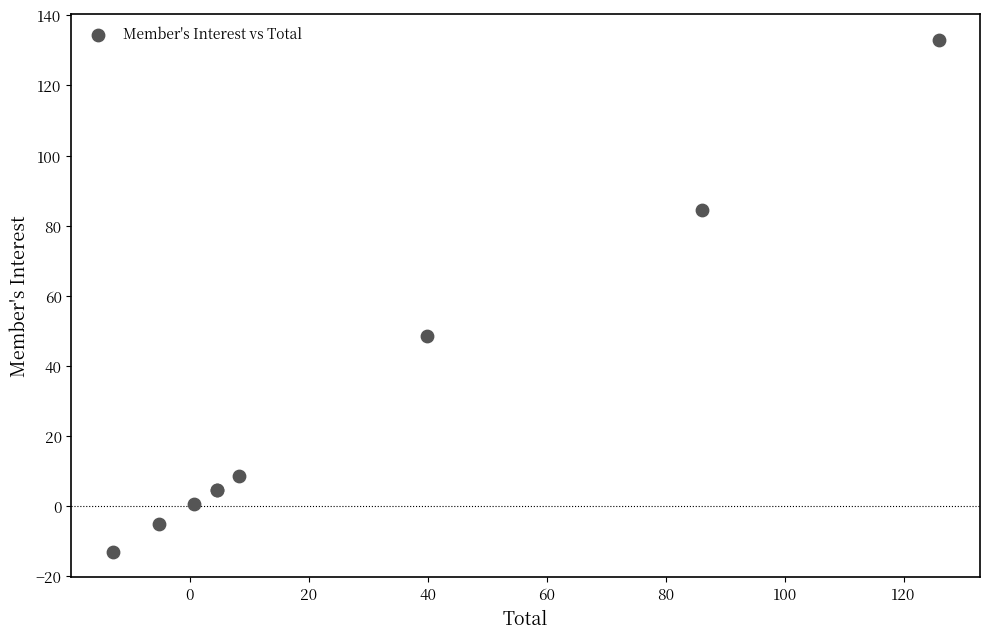

What Y value in the scatter plot is closest to 60?

48.5